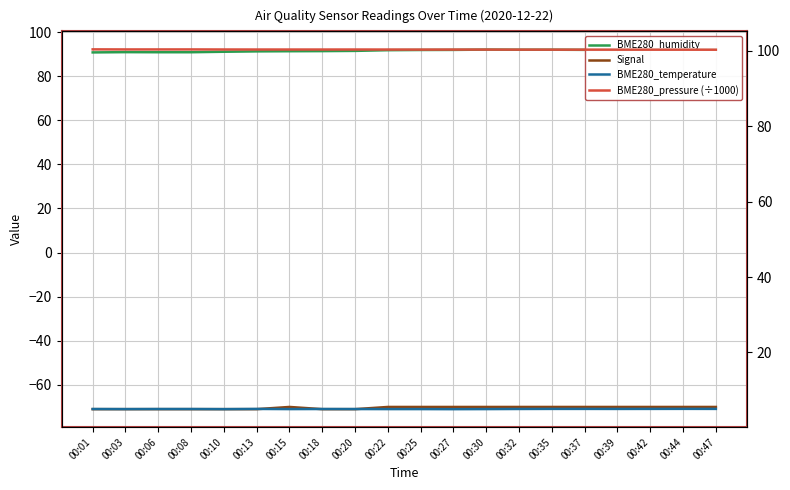

What is the total value across all series at 00:10?

125.4